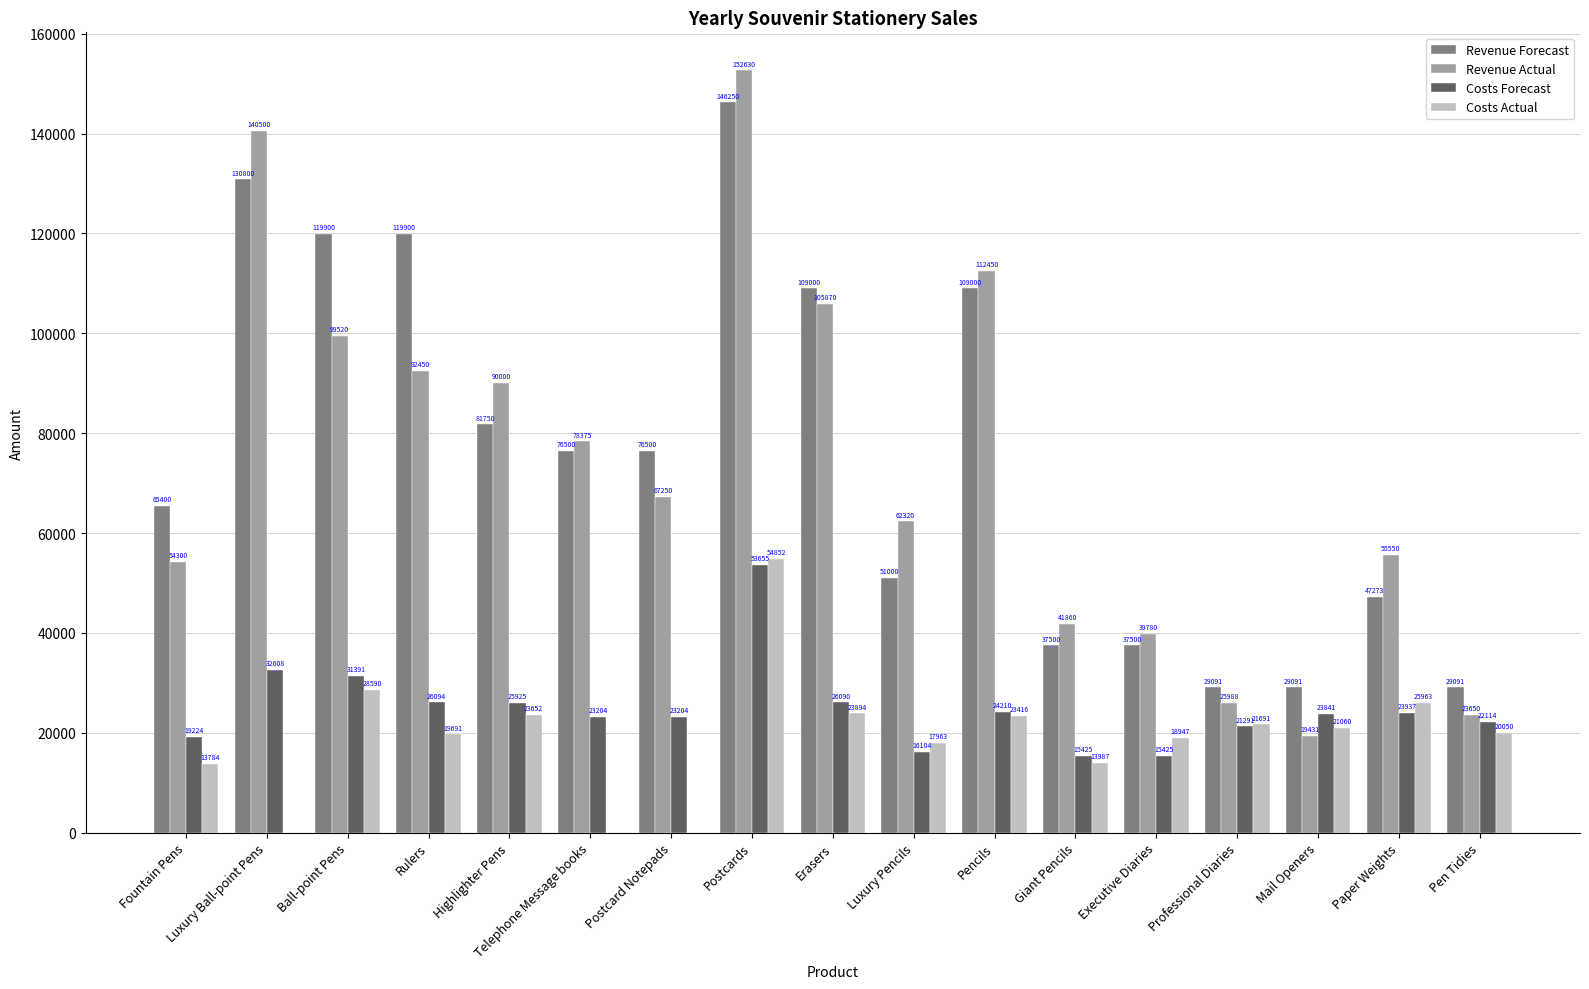

At which label does Costs Forecast first exceed 23841?

Luxury Ball-point Pens